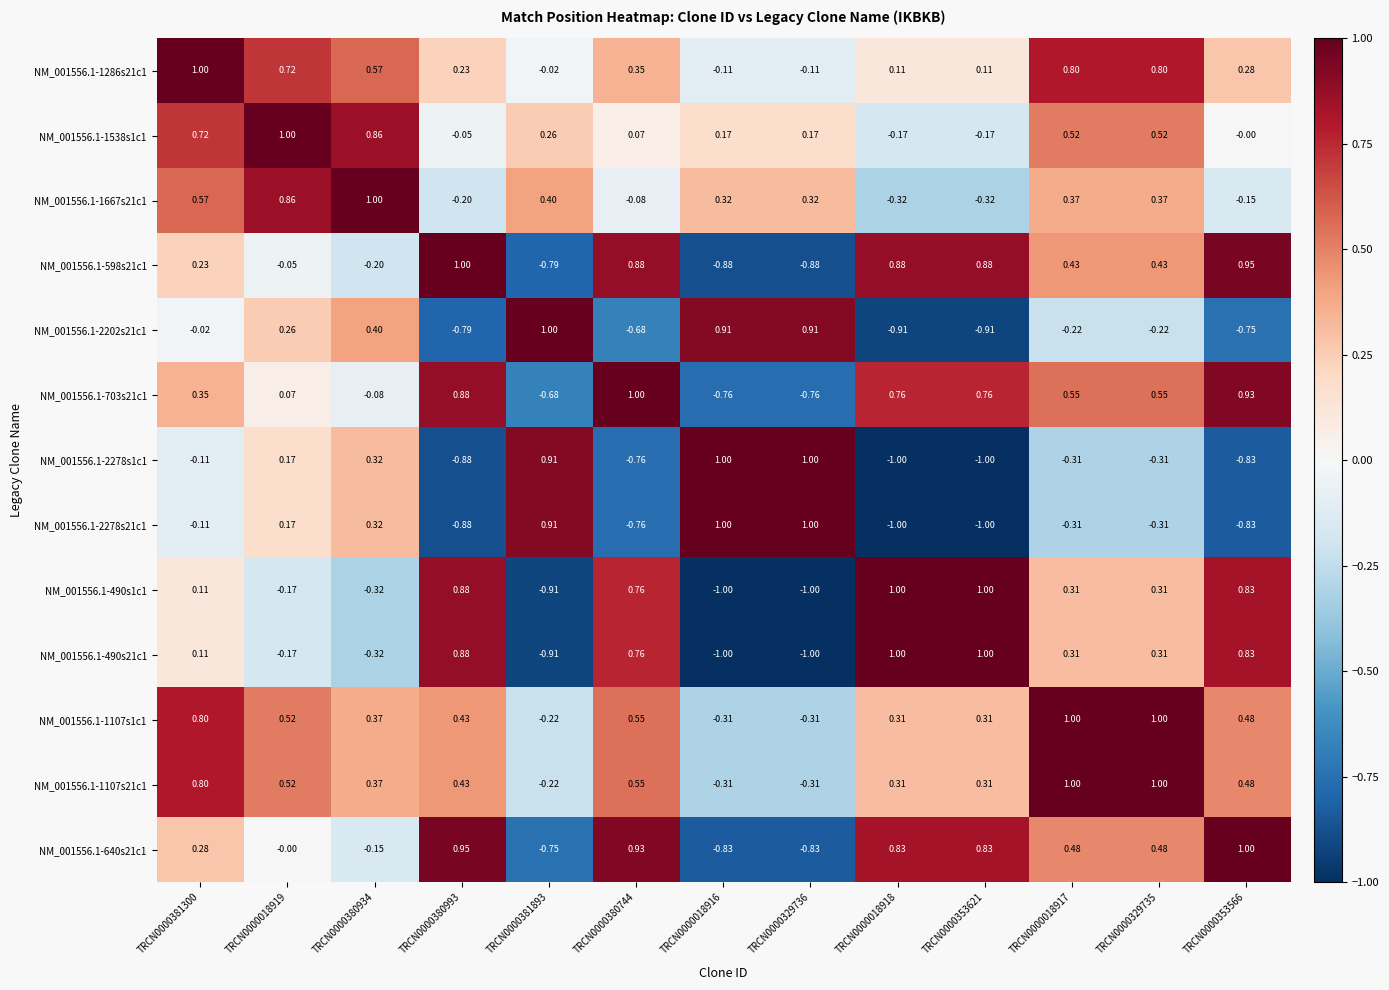

Which series changed the most between TRCN0000381300 and TRCN0000353566?

NM_001556.1-2202s21c1